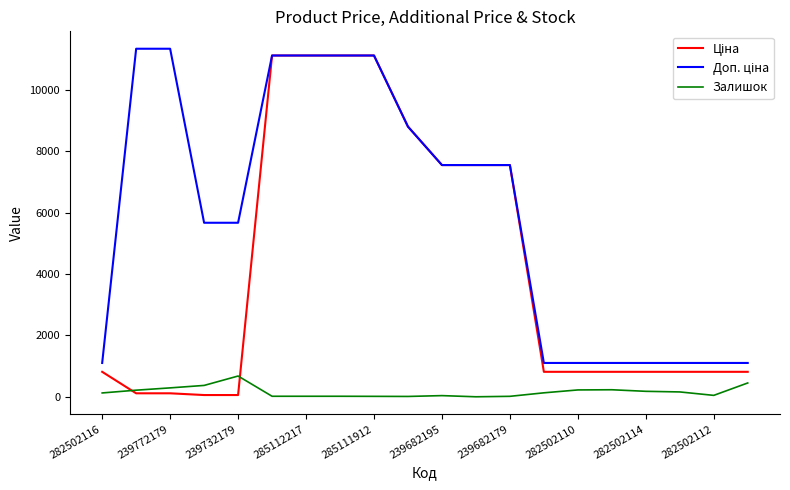

How many lines are shown in the chart?

3